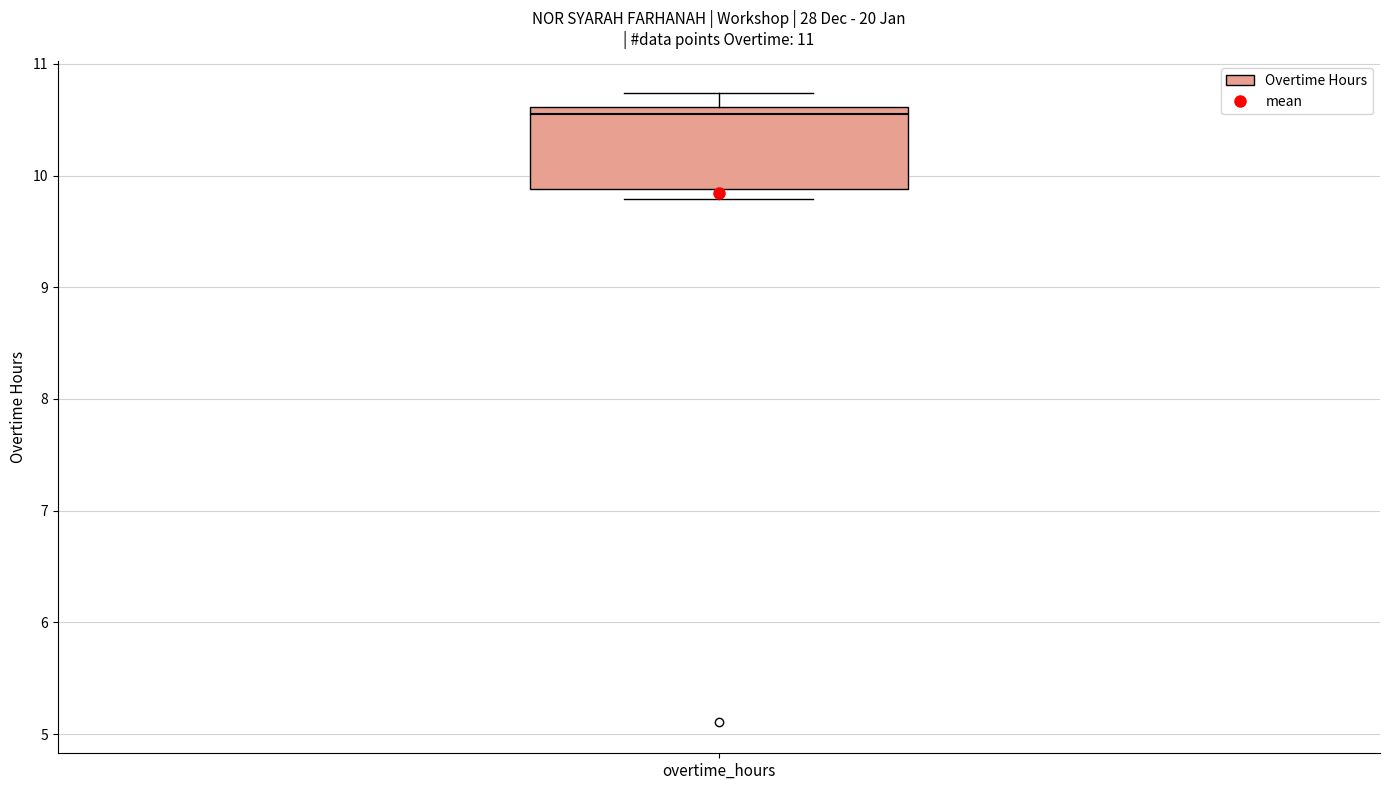

Where is the lower edge of the box for overtime_hours on the y-axis? The values are not printed on the chart, so give them approximately, as read against the axis.

9.9